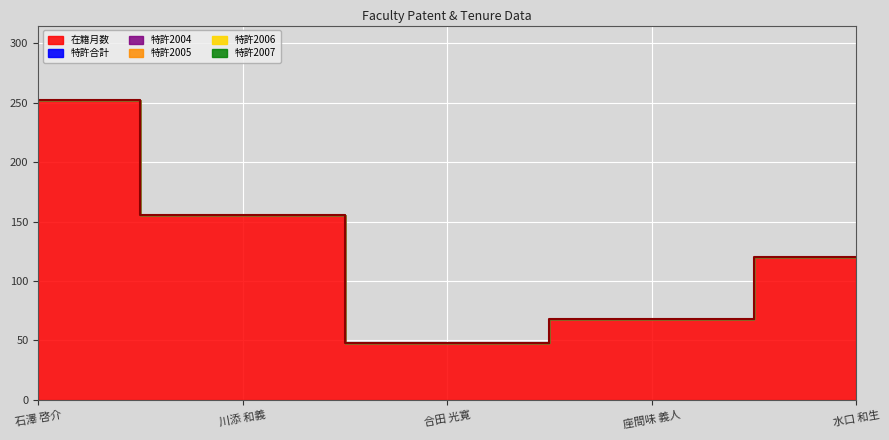

Which series changed the most between 石澤 啓介 and 水口 和生?

在籍月数